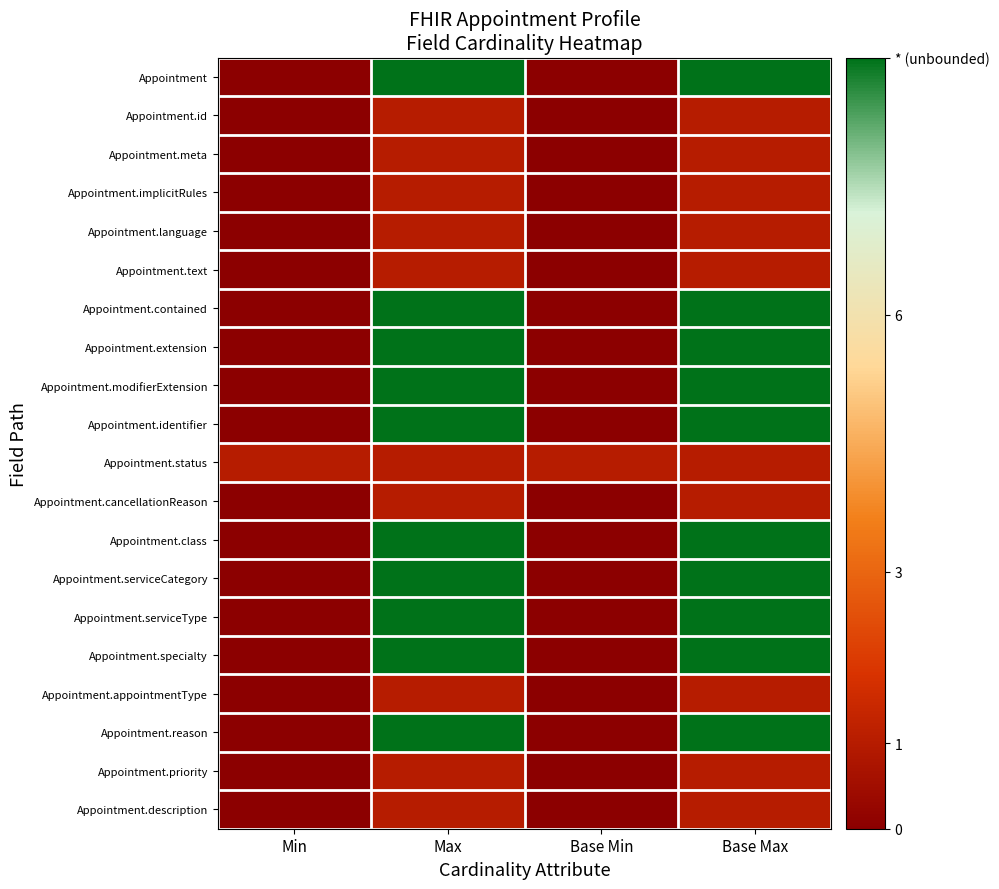

Which label corresponds to the largest value in the chart?

Max